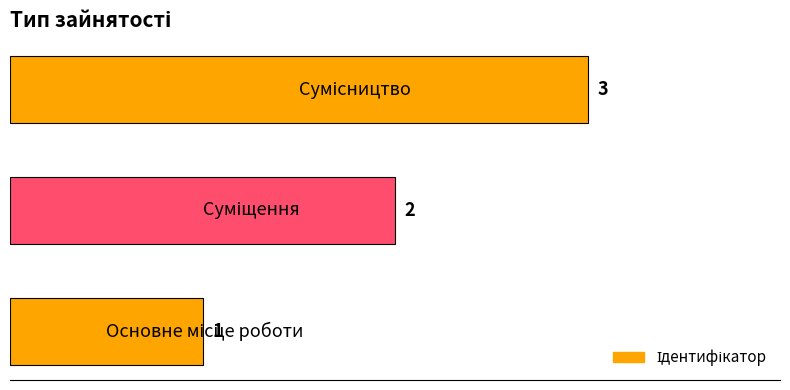

Count the values in the range 1 to 3.

3